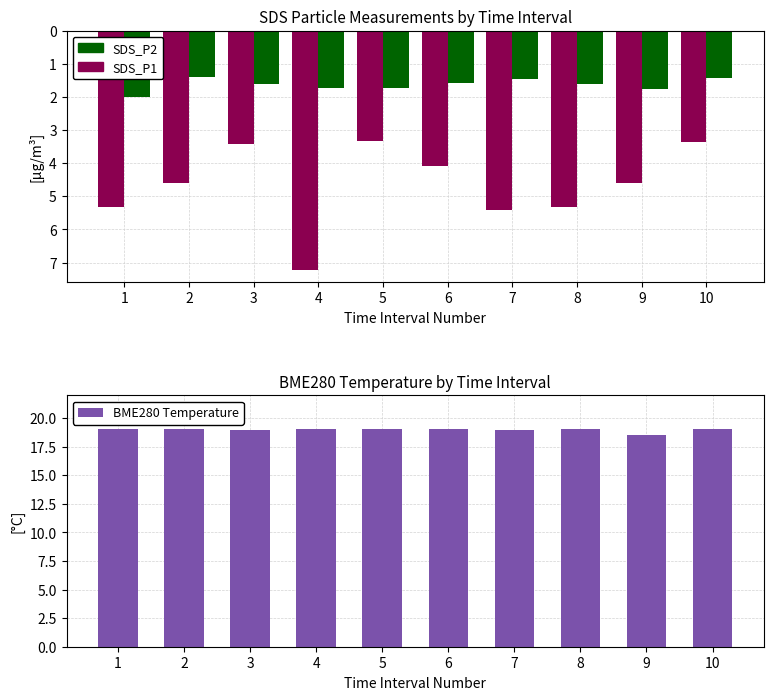

Where does the SDS_P1 series first go above 4?

1